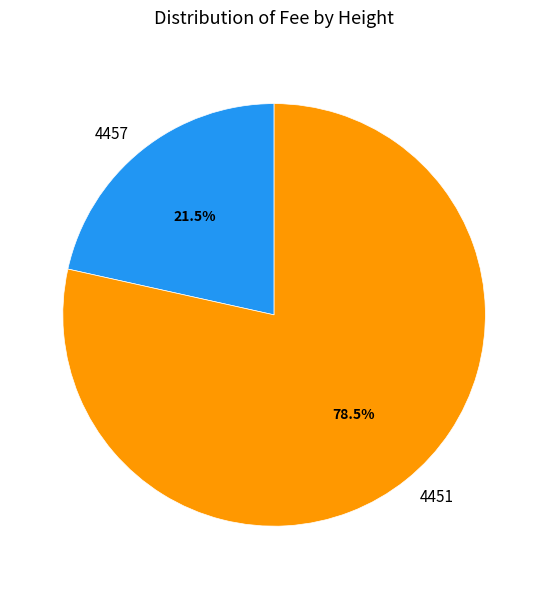

The 4451 slice represents 68% of the pie. True or false?

False